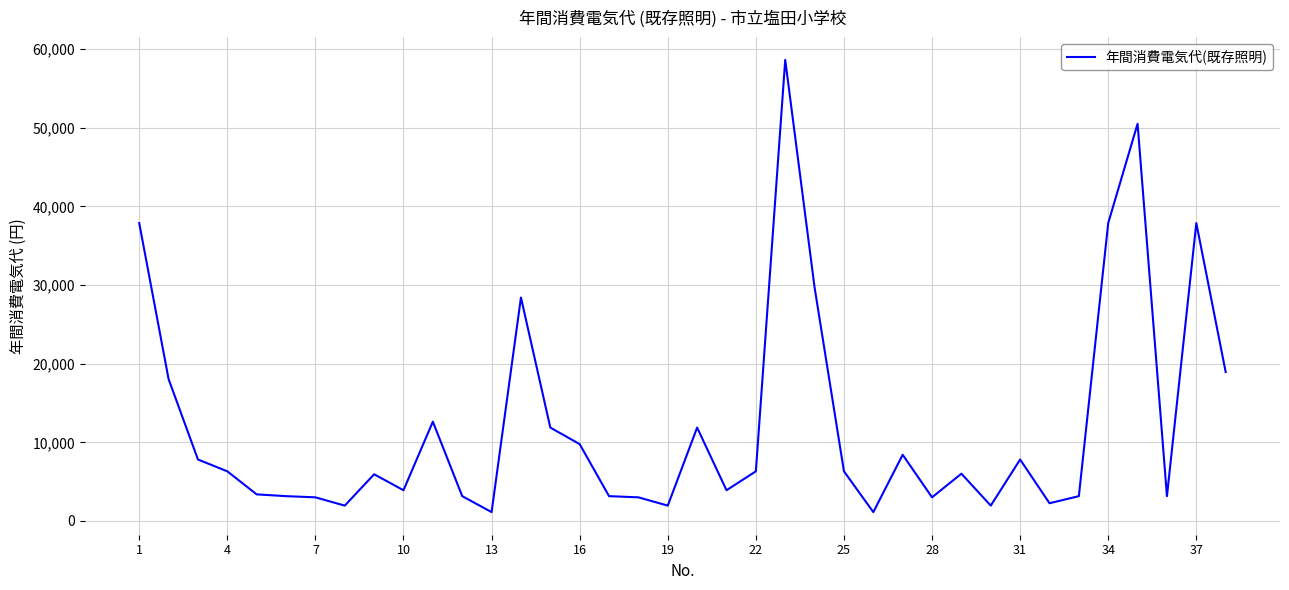

What is the difference between the maximum and minimum values?

57503.5